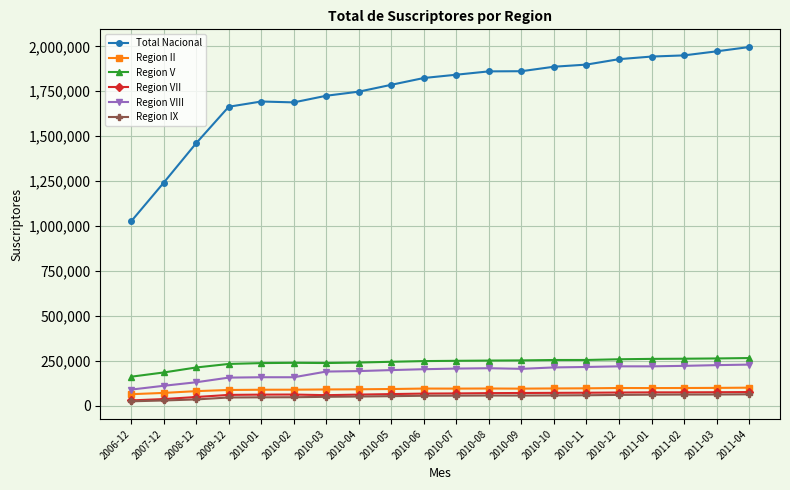

Where is Total Nacional nearest to the value 1511389?

2008-12